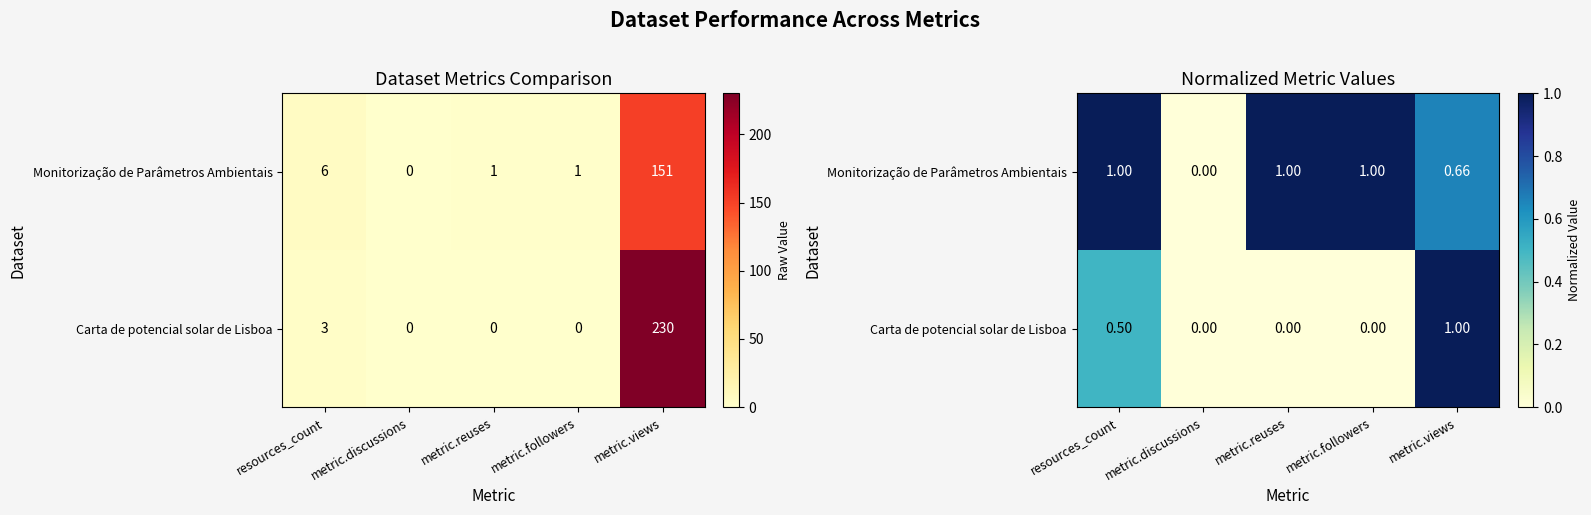

How many Carta de potencial solar de Lisboa values are between 0 and 1?

5